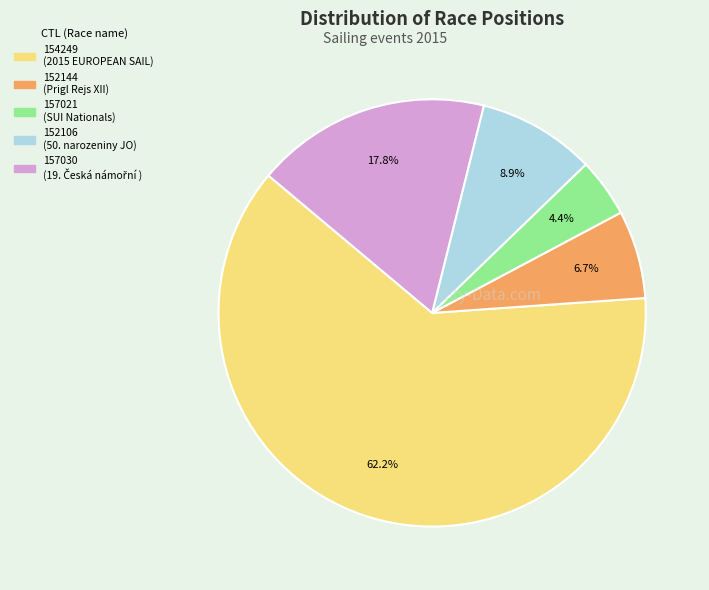

Count the number of slices in the pie.

5